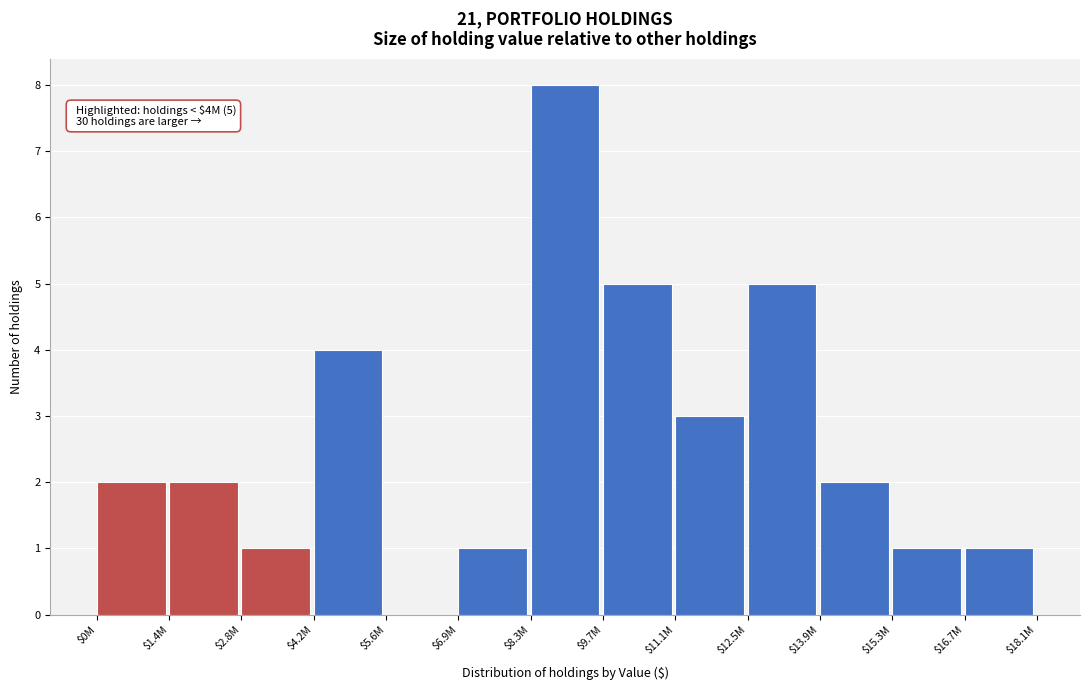

What is the maximum value shown in the chart?

8